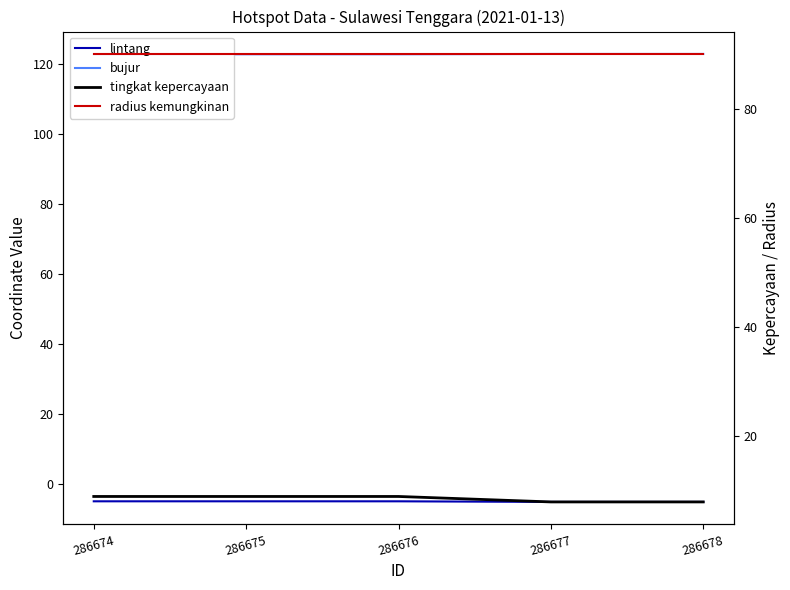

What is the difference between the maximum and minimum values in the lintang series?

0.2